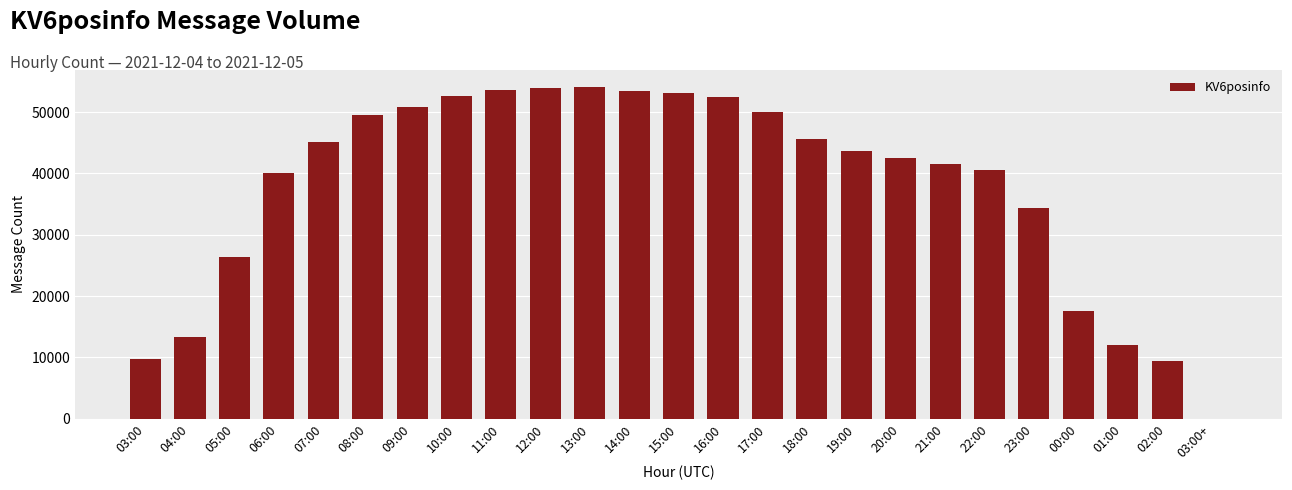

Where does the data first go above 43598?

07:00